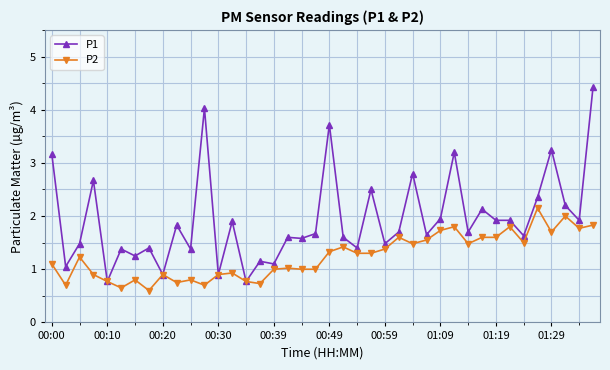

At how many categories does at least one series exceed 1?

36